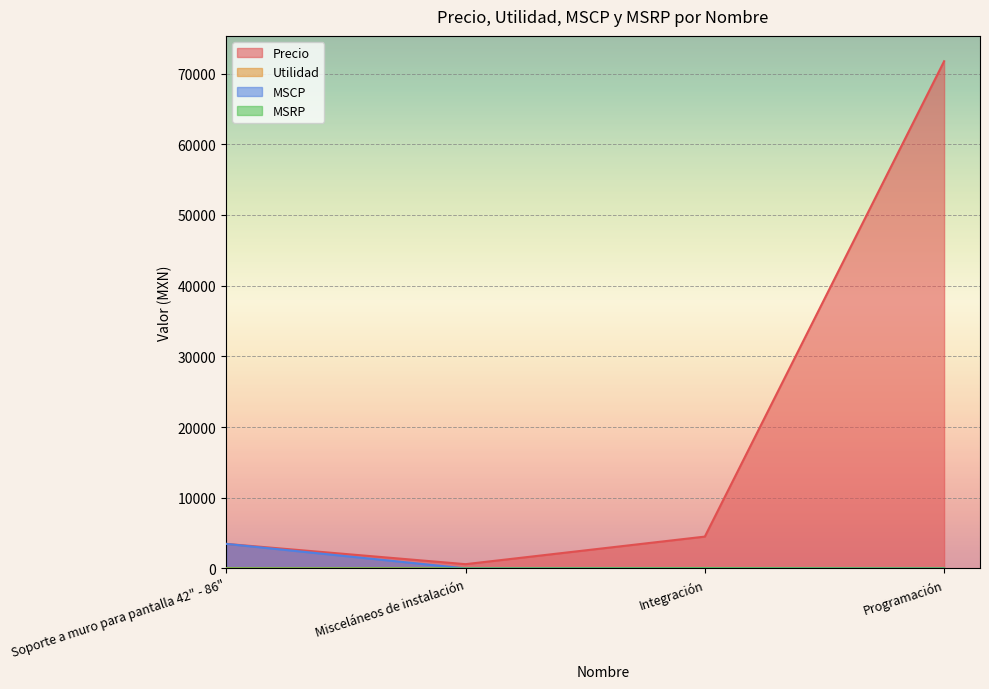

What is the average value of the MSRP series?

7.5